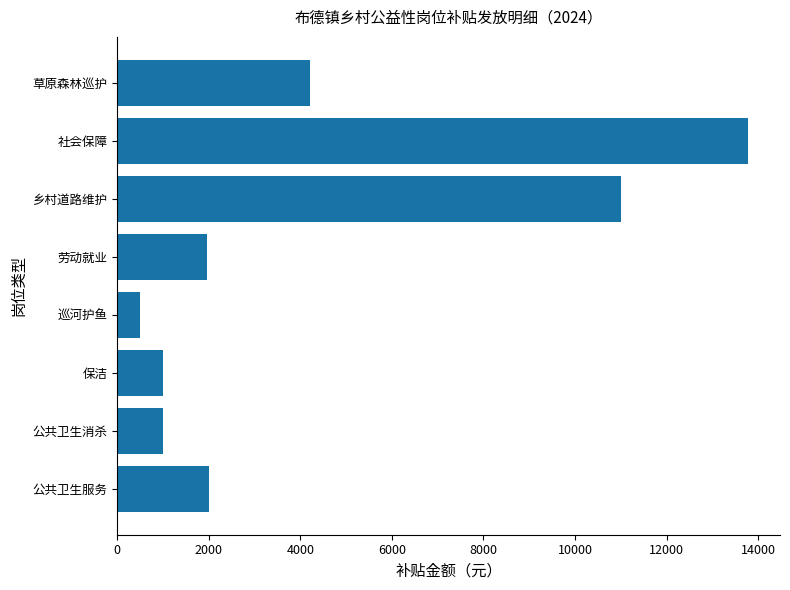

At which category does the chart reach its minimum across all series?

巡河护鱼